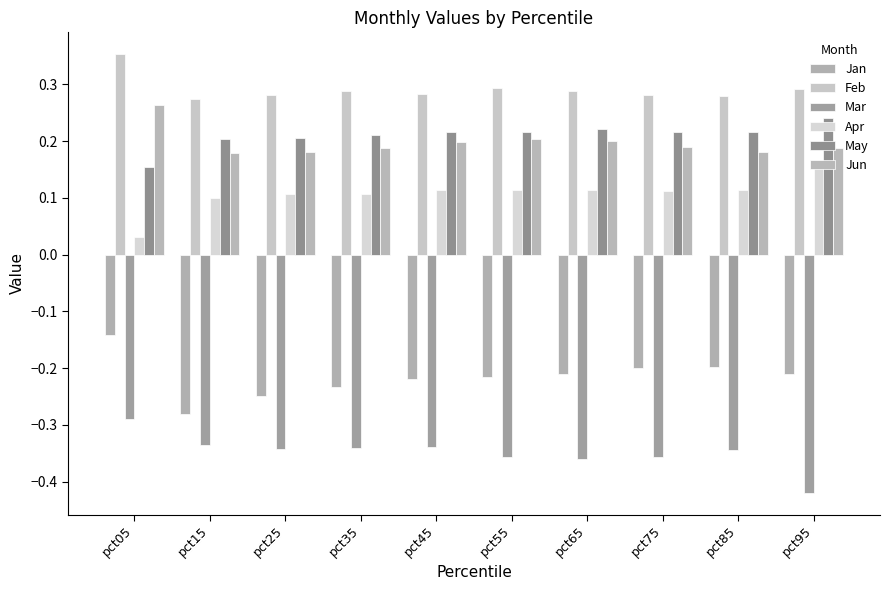

Which series has the widest spread of values?

Jan